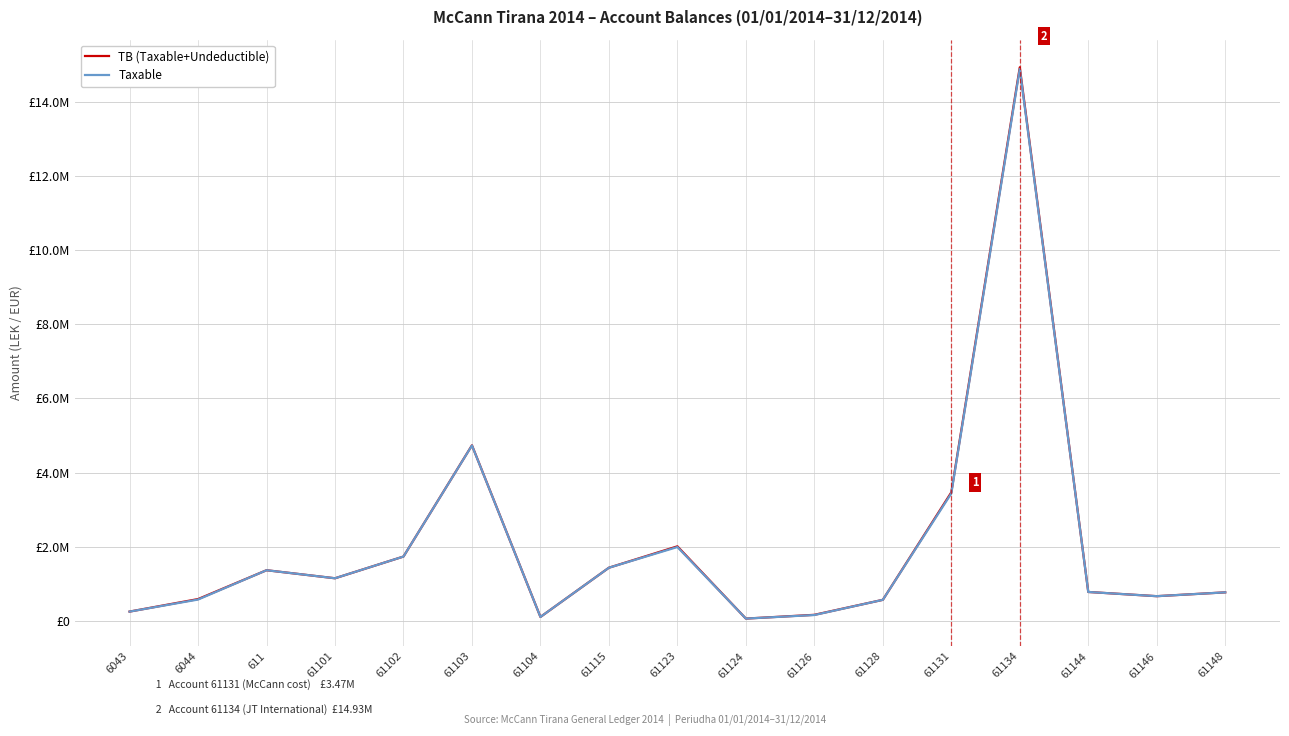

True or false: TB (Taxable+Undeductible) has a value of 1735151.5 at 61102.

True